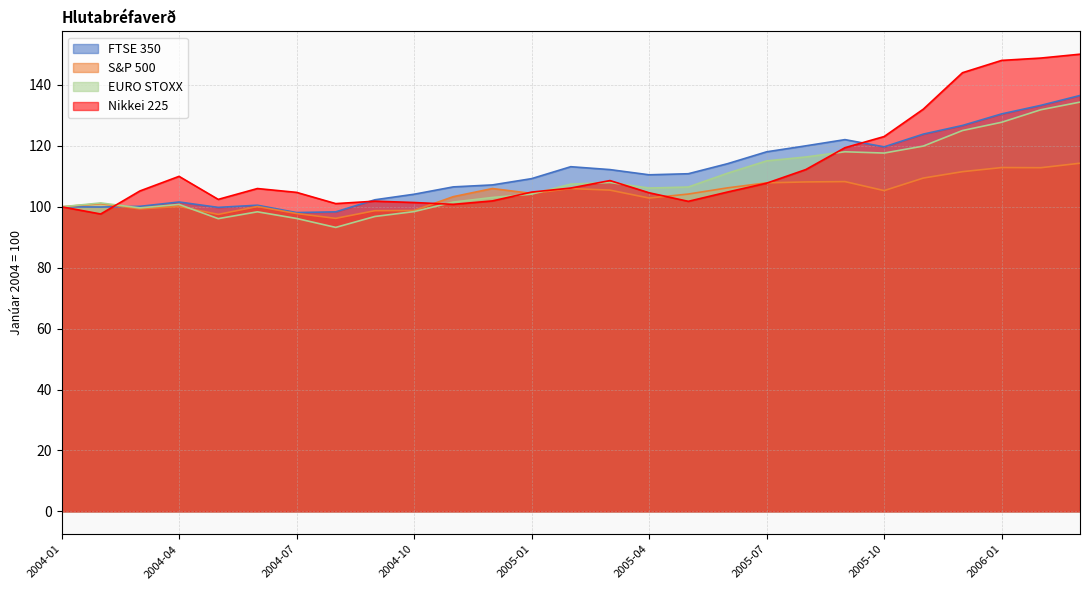

Reading left to right, extract all data points from this chart.

FTSE 350: 100.0	99.9	100.1	101.6	99.8	100.5	98.1	98.3	102.3	104.1	106.5	107.2	109.2	113.2	112.2	110.5	110.8	114.1	118.0	120.0	122.0	119.7	123.9	126.7	130.5	133.3	136.5
S&P 500: 100.0	101.0	99.3	100.1	97.5	100.1	97.8	96.2	98.7	98.8	103.3	106.0	104.4	106.0	105.5	102.9	104.2	106.2	107.9	108.2	108.3	105.3	109.4	111.5	112.9	112.8	114.3
EURO STOXX: 100.0	101.3	99.6	100.8	96.1	98.3	96.2	93.2	96.8	98.4	101.5	103.1	104.2	107.4	108.0	106.2	106.5	111.0	115.1	116.3	118.1	117.6	119.9	125.0	127.8	131.9	134.4
Nikkei 225: 100.0	97.6	105.2	110.0	102.4	106.0	104.7	101.0	101.8	101.4	100.8	101.9	104.8	106.2	108.6	104.6	101.8	104.8	107.8	112.2	119.4	123.1	132.1	144.0	148.1	148.8	150.1